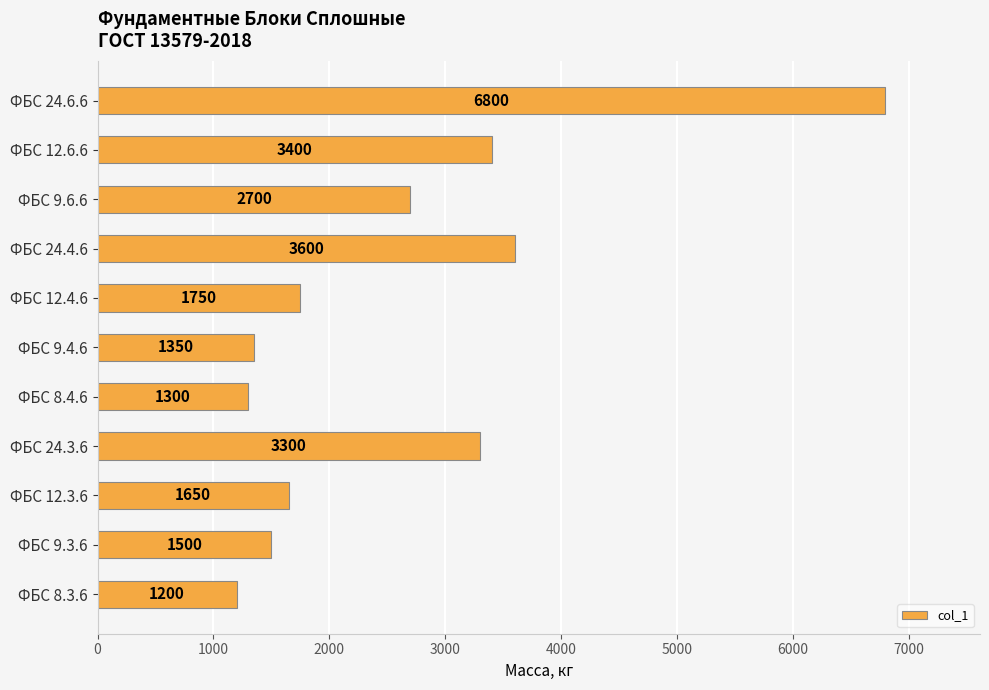

Is it true that the value at ФБС 24.4.6 is 6474?

False